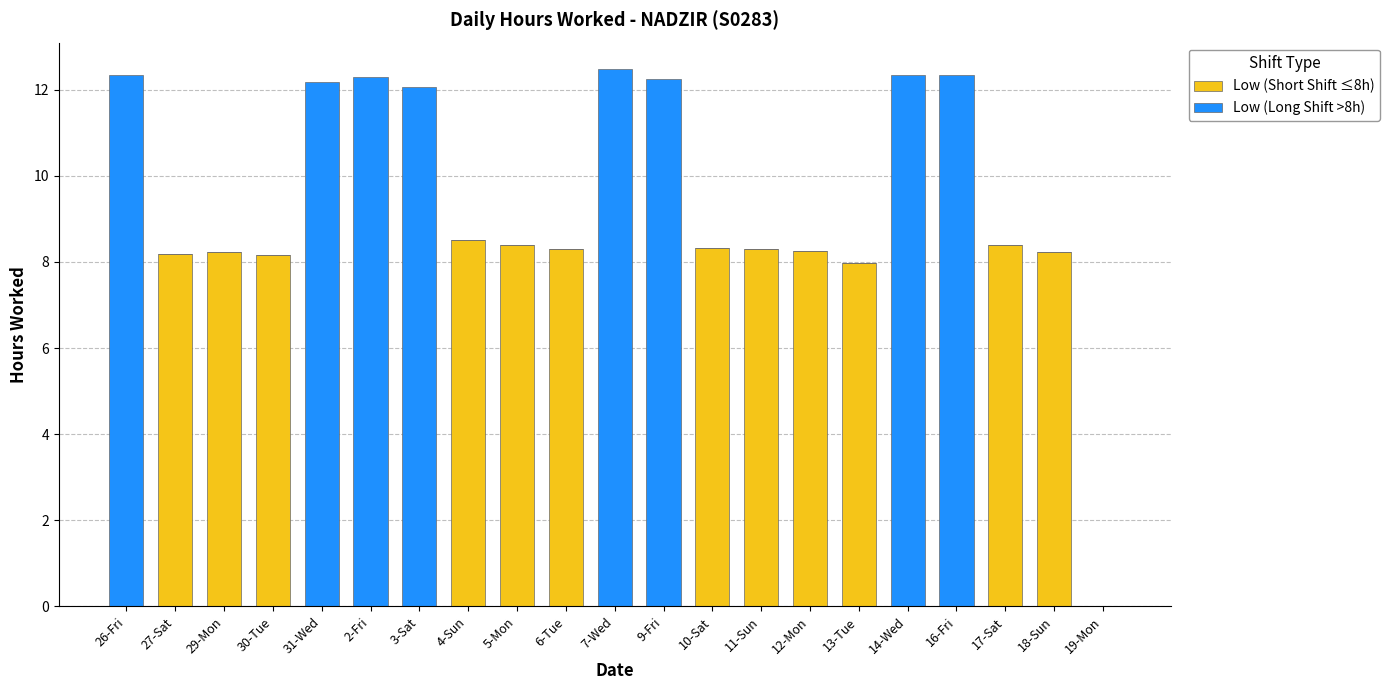

Count the number of categories in the chart.

21